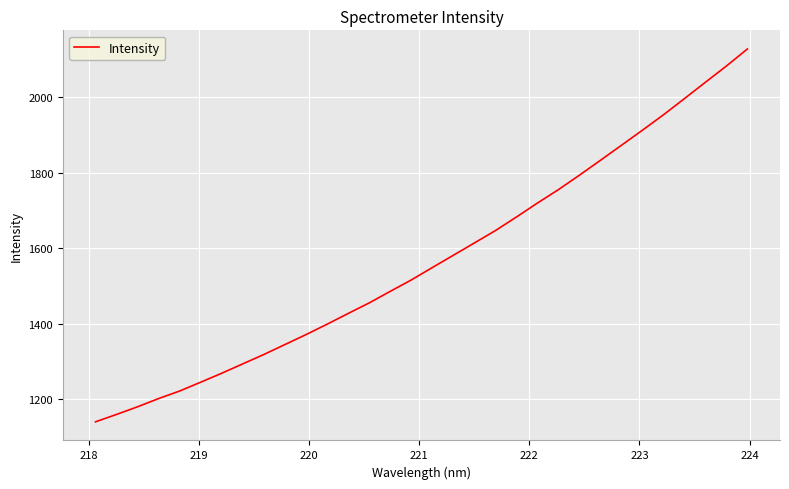

What is the difference between the maximum and minimum values?

987.5